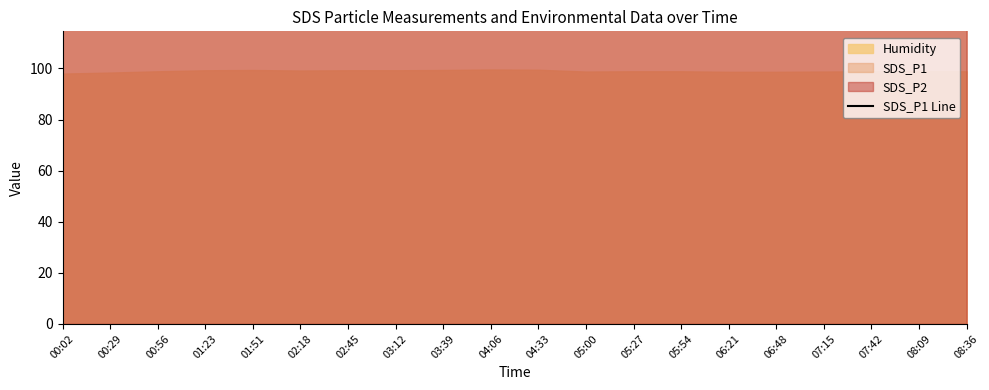

The value at 08:09 is 37.6. True or false?

False